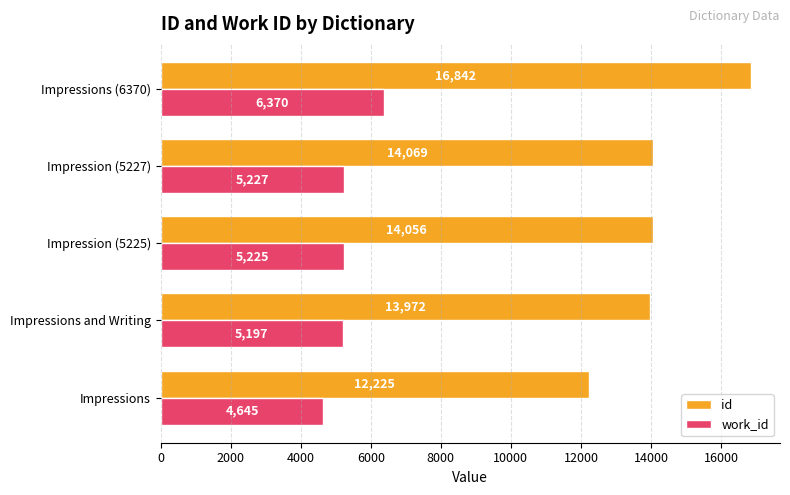

Between Impressions and Impression (5227), which series saw the biggest shift?

id